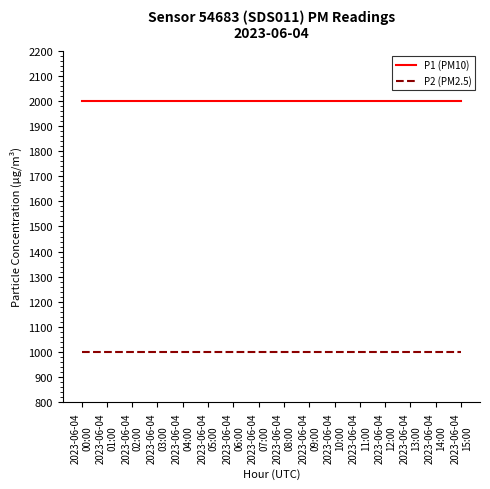

Reading left to right, list all the values displayed in this chart.

P1 (PM10): 1999.9	1999.9	1999.9	1999.9	1999.9	1999.9	1999.9	1999.9	1999.9	1999.9	1999.9	1999.9	1999.9	1999.9	1999.9	1999.9
P2 (PM2.5): 999.9	999.9	999.9	999.9	999.9	999.9	999.9	999.9	999.9	999.9	999.9	999.9	999.9	999.9	999.9	999.9